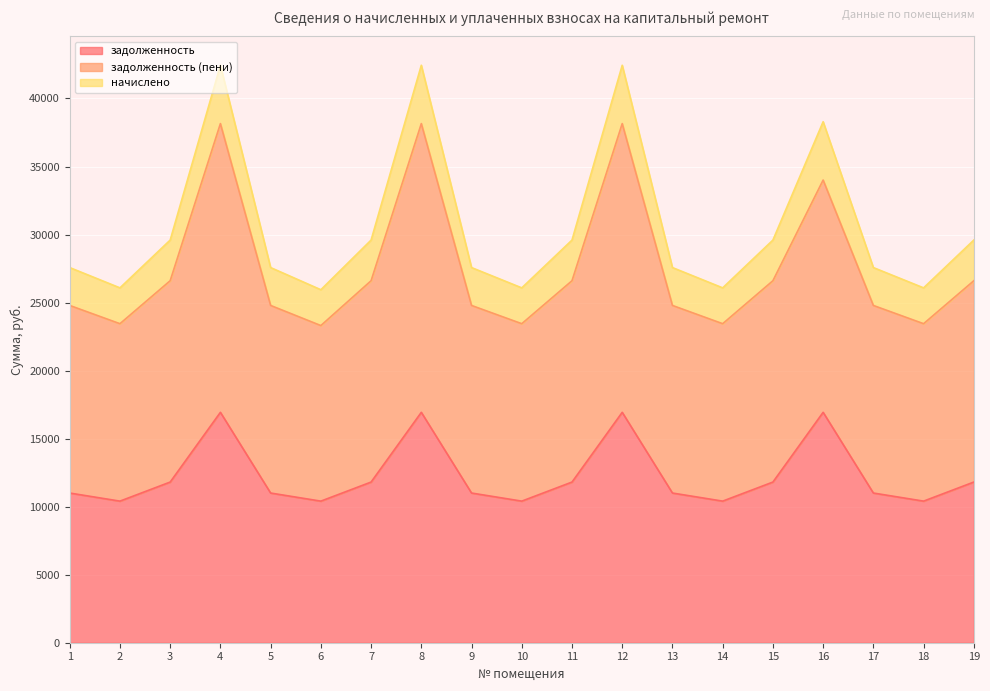

How many categories are shown in the chart?

19